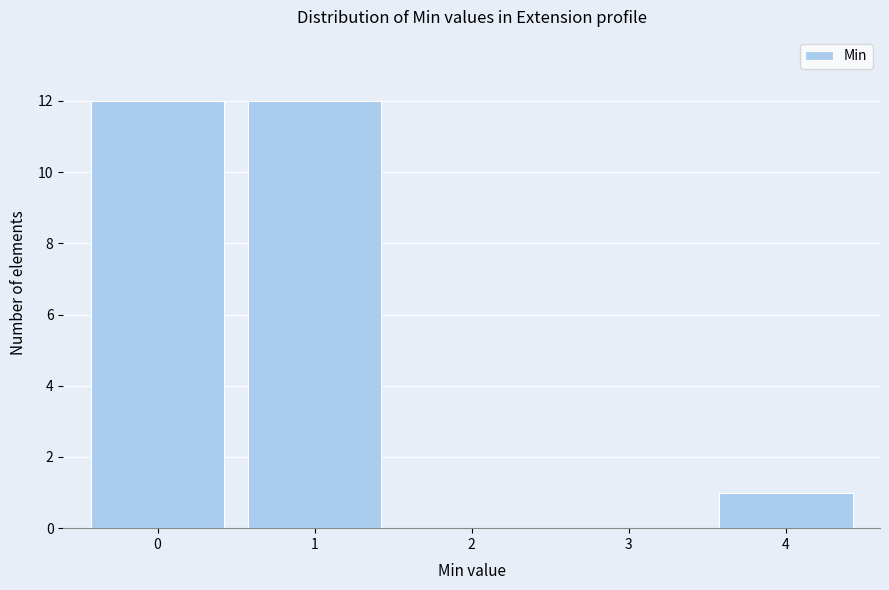

How tall is the bar that spans 0.5 to 1.5 on the x-axis? The values are not printed on the chart, so give them approximately, as read against the axis.

12